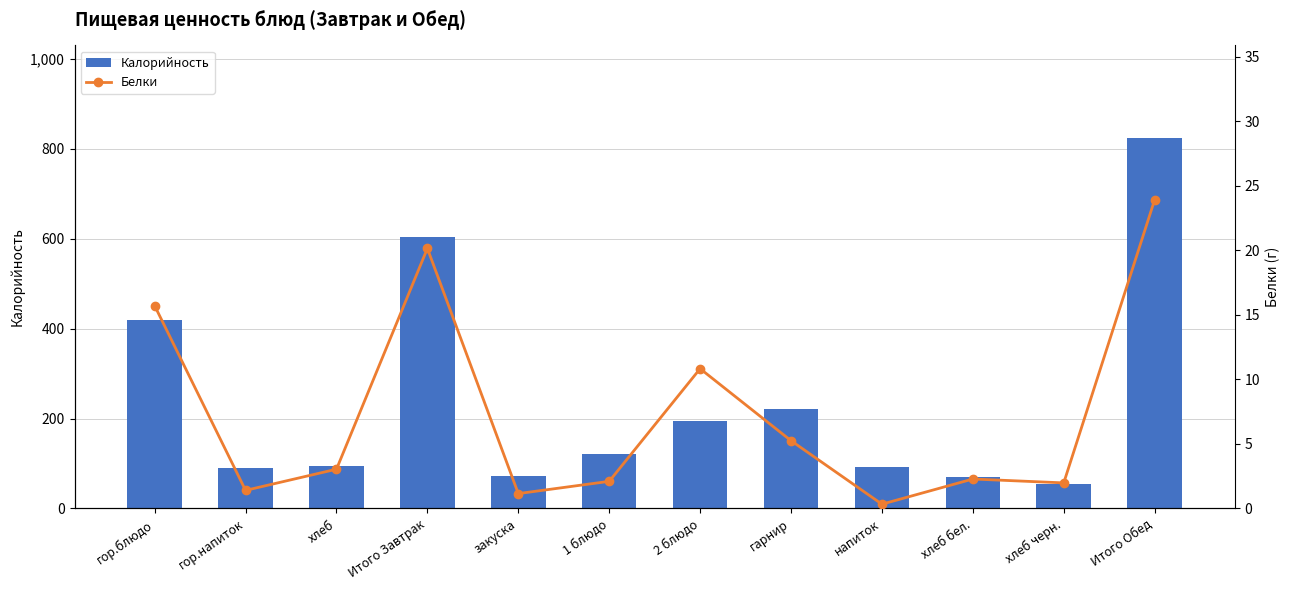

List the labels in order of Калорийность value, smallest first.

хлеб черн., хлеб бел., закуска, гор.напиток, напиток, хлеб, 1 блюдо, 2 блюдо, гарнир, гор.блюдо, Итого Завтрак, Итого Обед